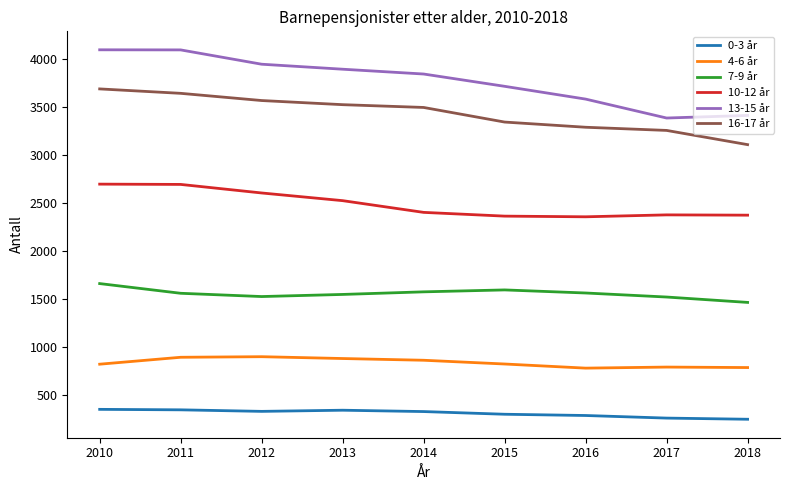

Which series has the largest range (max minus min)?

13-15 år